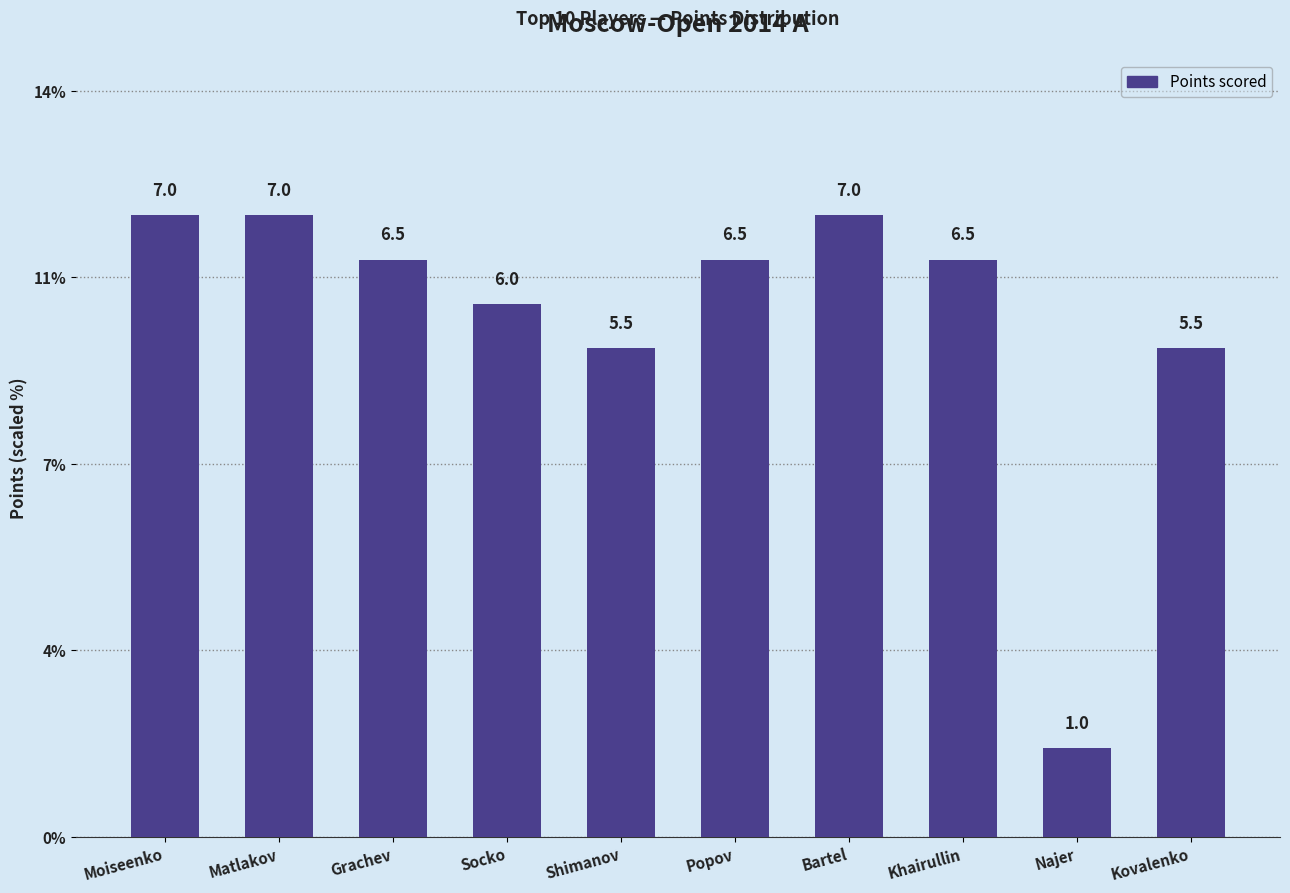

True or false: the data shows 2.7 at Moiseenko.

False